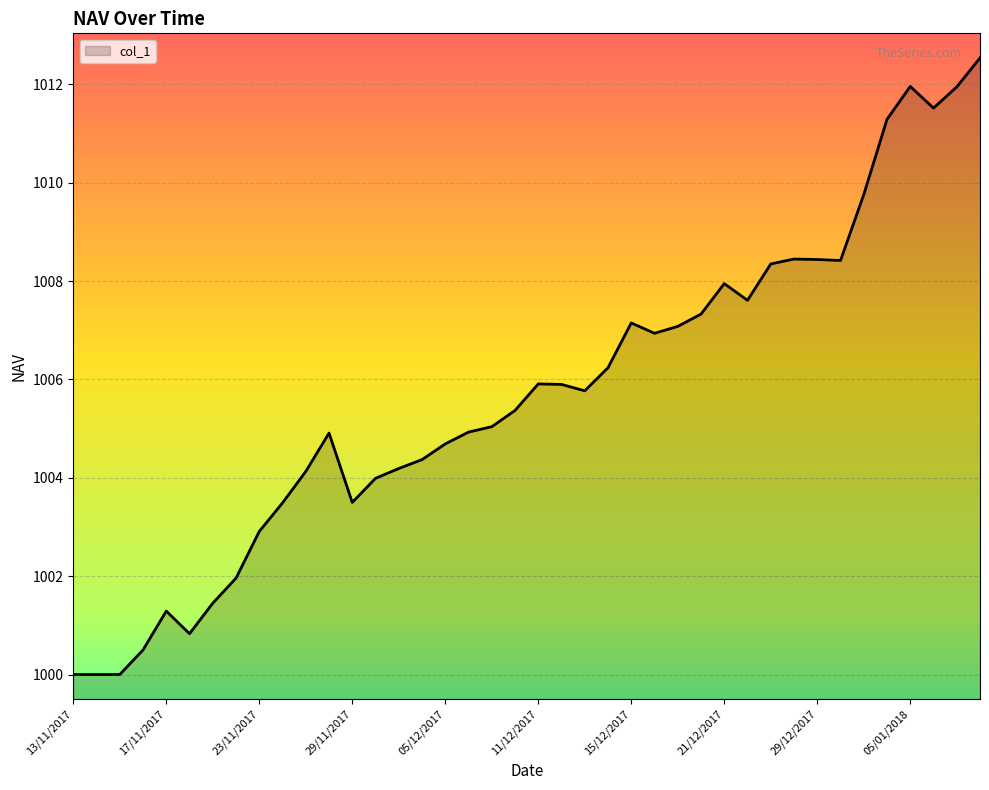

What is the maximum value shown in the chart?

1012.5